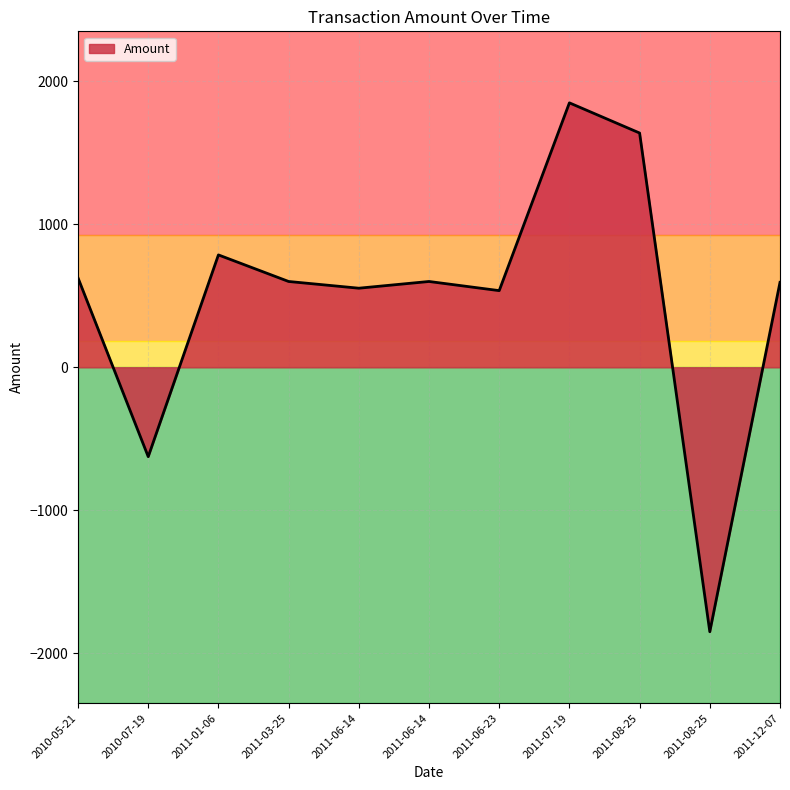

At which category does the data reach its first local valley?

2010-07-19